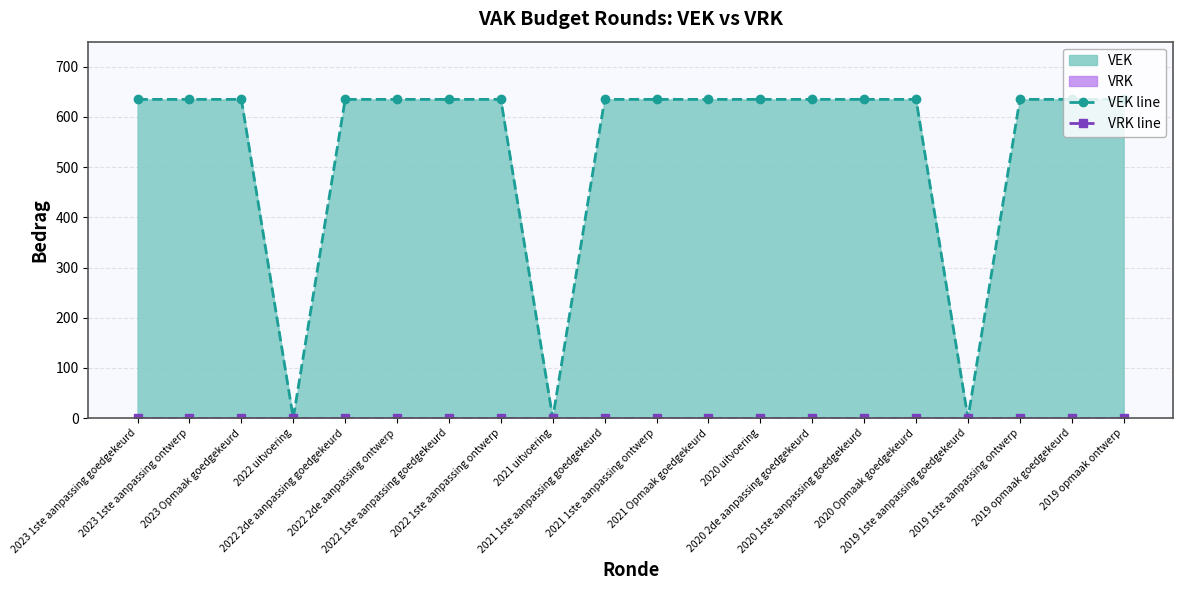

List the labels in order of VRK line value, largest first.

2023 1ste aanpassing goedgekeurd, 2023 1ste aanpassing ontwerp, 2023 Opmaak goedgekeurd, 2022 uitvoering, 2022 2de aanpassing goedgekeurd, 2022 2de aanpassing ontwerp, 2022 1ste aanpassing goedgekeurd, 2022 1ste aanpassing ontwerp, 2021 uitvoering, 2021 1ste aanpassing goedgekeurd, 2021 1ste aanpassing ontwerp, 2021 Opmaak goedgekeurd, 2020 uitvoering, 2020 2de aanpassing goedgekeurd, 2020 1ste aanpassing goedgekeurd, 2020 Opmaak goedgekeurd, 2019 1ste aanpassing goedgekeurd, 2019 1ste aanpassing ontwerp, 2019 opmaak goedgekeurd, 2019 opmaak ontwerp